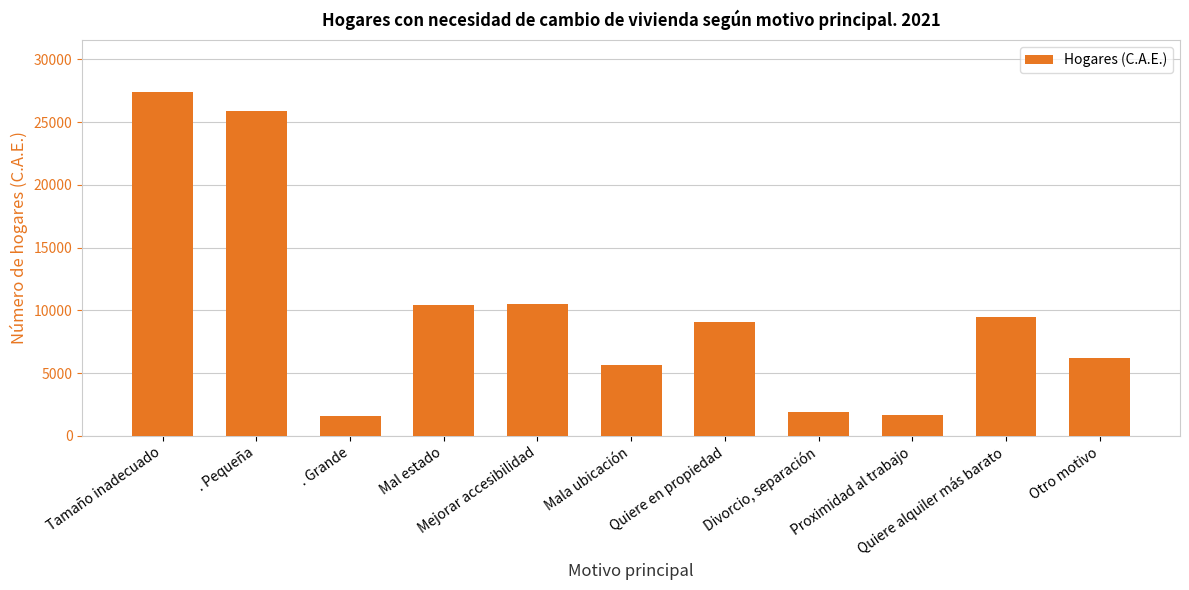

What position from the right is . Pequeña?

10